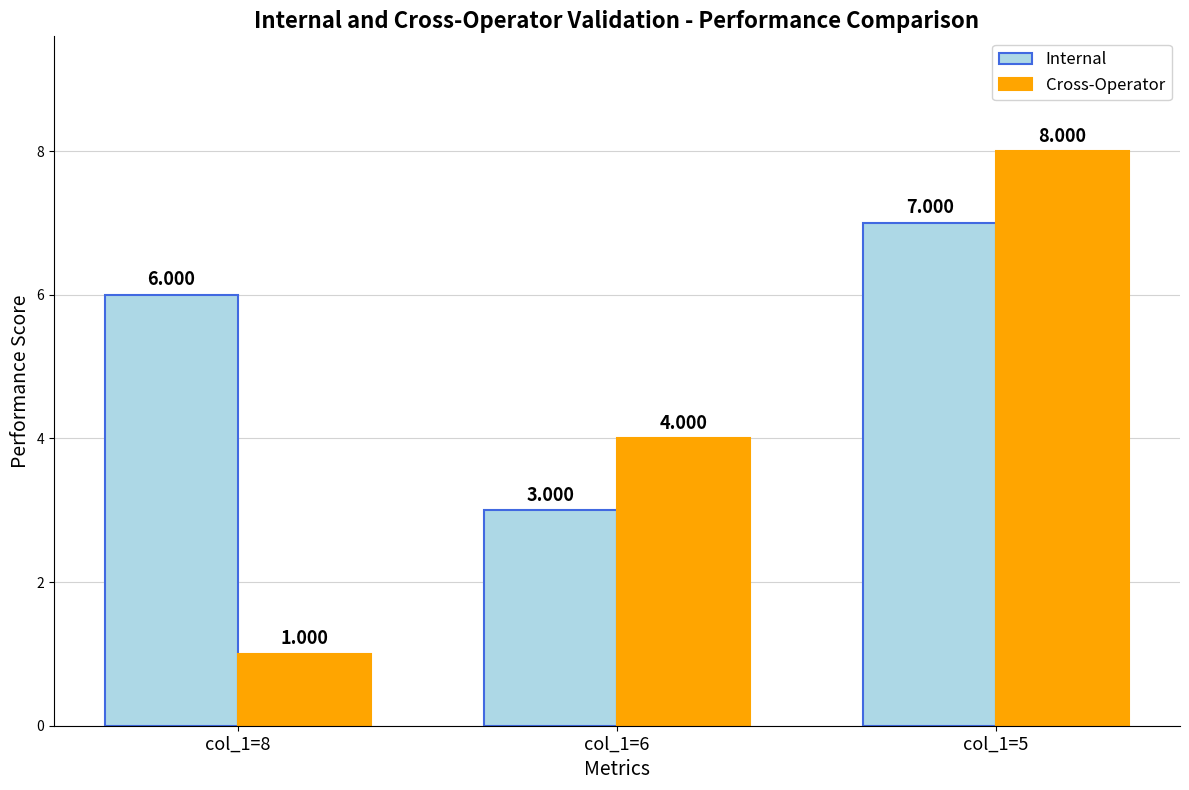

What value does the Internal series have at col_1=6?

3